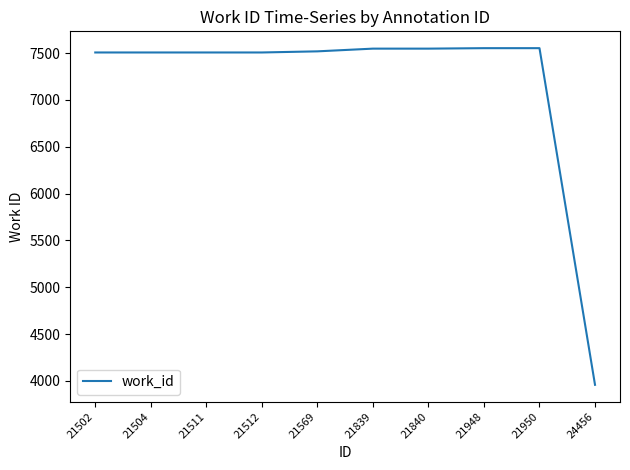

Is it true that the value at 21839 is 3018?

False